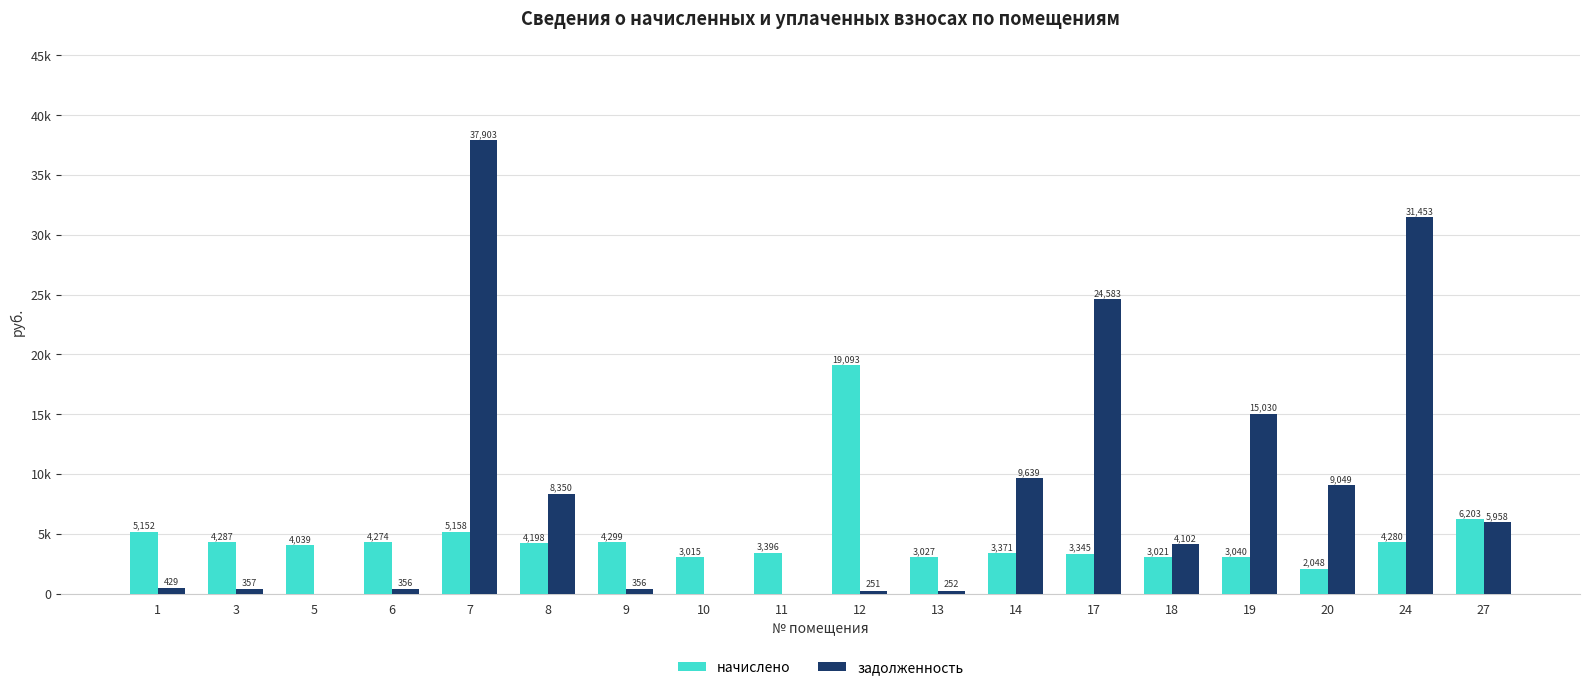

Reading left to right, list all the values displayed in this chart.

начислено: 1=5151.6	3=4286.6	5=4038.6	6=4273.9	7=5158.0	8=4197.6	9=4299.4	10=3014.6	11=3396.2	12=19092.7	13=3027.4	14=3370.8	17=3345.4	18=3021.0	19=3040.1	20=2047.9	24=4280.3	27=6203.1
задолженность: 1=429.3	3=357.2	5=0.0	6=356.2	7=37902.5	8=8349.8	9=355.8	10=0.0	11=0.0	12=251.2	13=252.3	14=9638.7	17=24582.9	18=4102.0	19=15029.8	20=9048.8	24=31453.0	27=5958.3